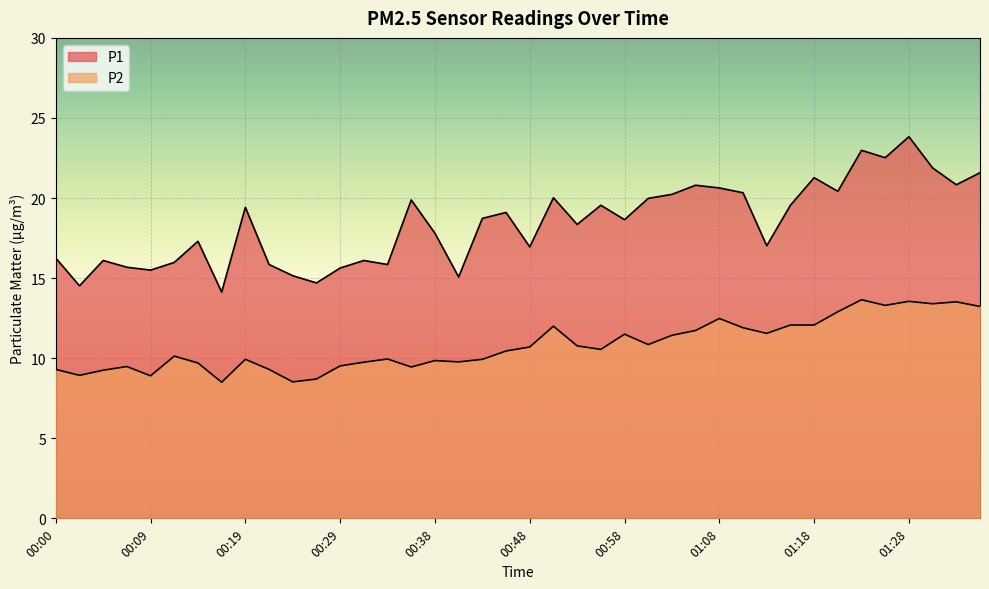

What is the value of the P1 point at the 27th from the left?

20.2